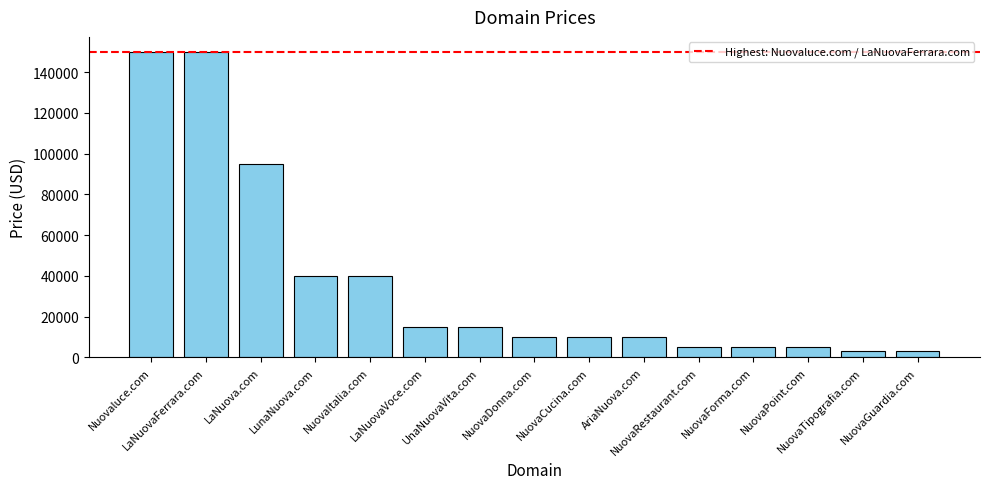

Does the chart contain stacked bars?

No